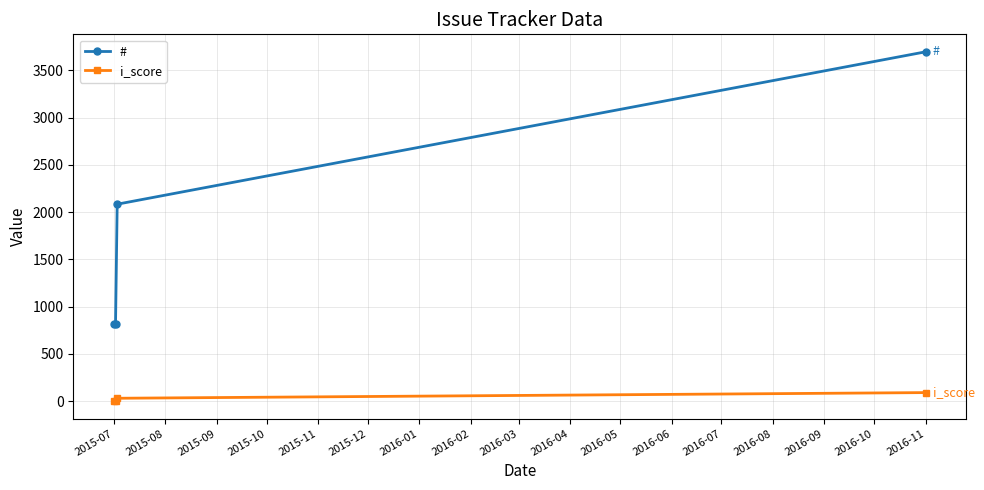

Which series has the widest spread of values?

#